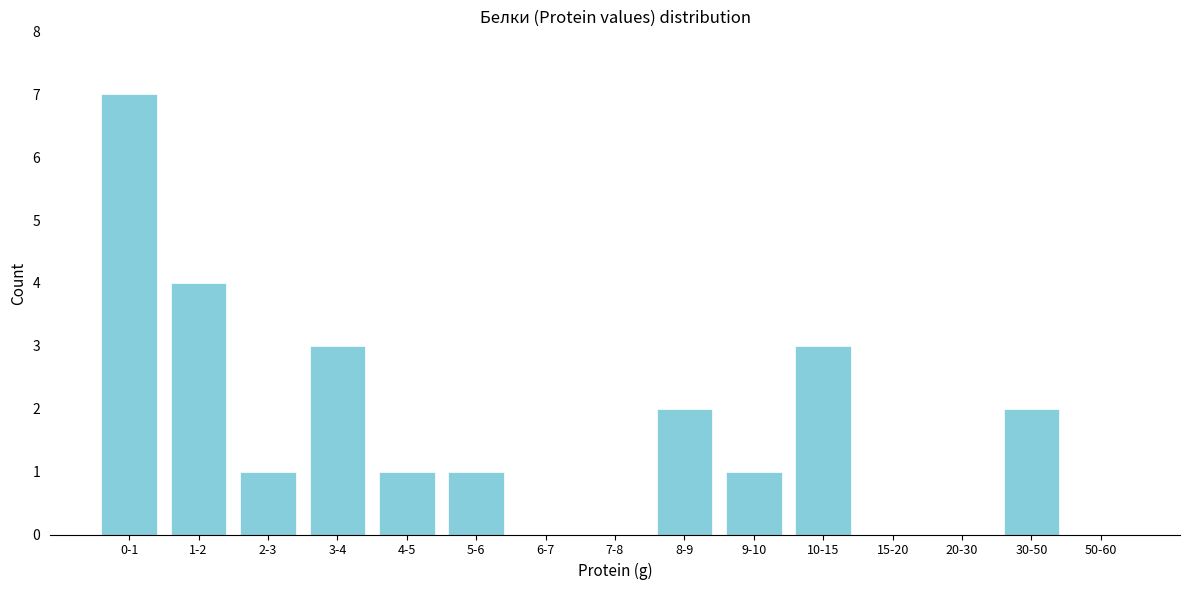

Reading left to right, list all the values displayed in this chart.

0-1=7	1-2=4	2-3=1	3-4=3	4-5=1	5-6=1	6-7=0	7-8=0	8-9=2	9-10=1	10-15=3	15-20=0	20-30=0	30-50=2	50-60=0